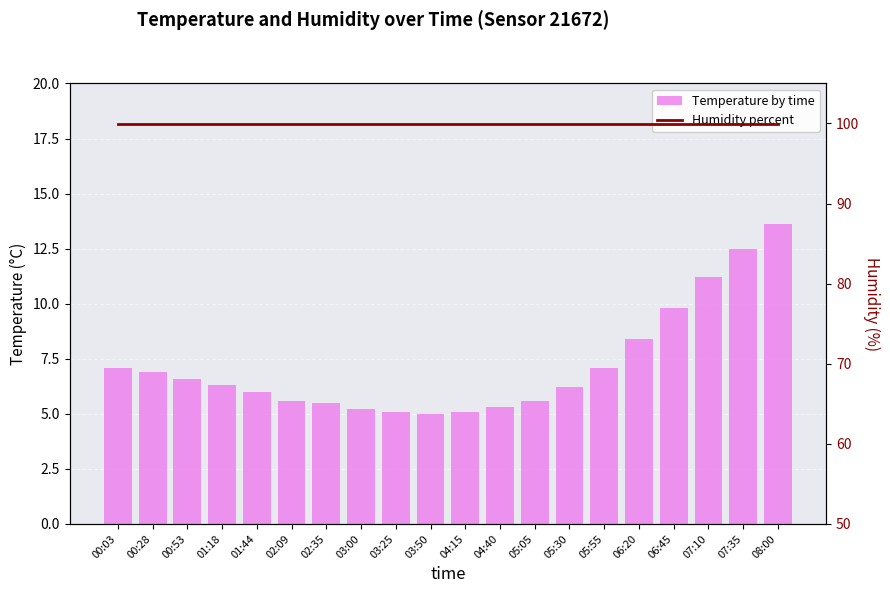

What are all the series names shown in the legend?

Temperature by time, Humidity percent